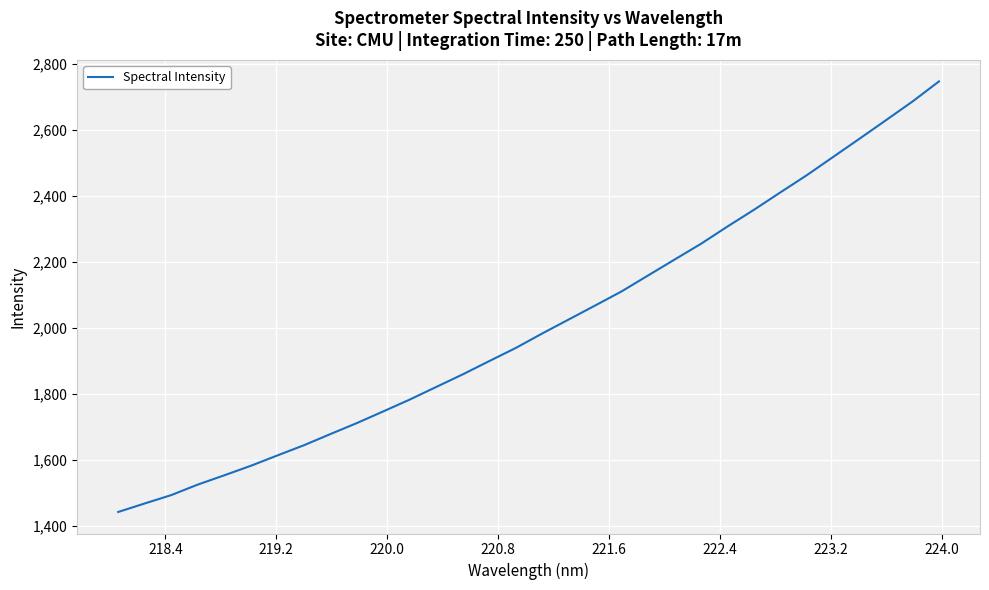

What is the difference between the maximum and minimum values?

1304.3